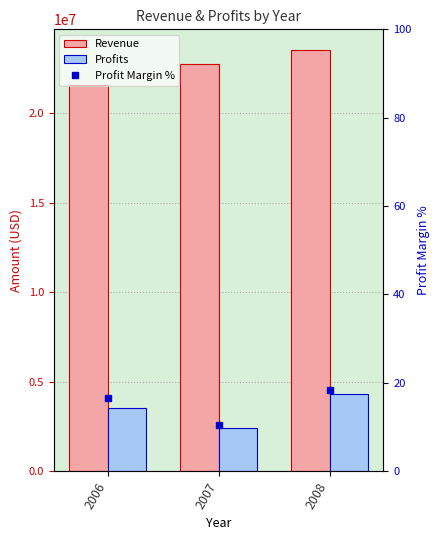

Rank the series by their average value, from highest to lowest.

Revenue, Profits, Profit Margin %